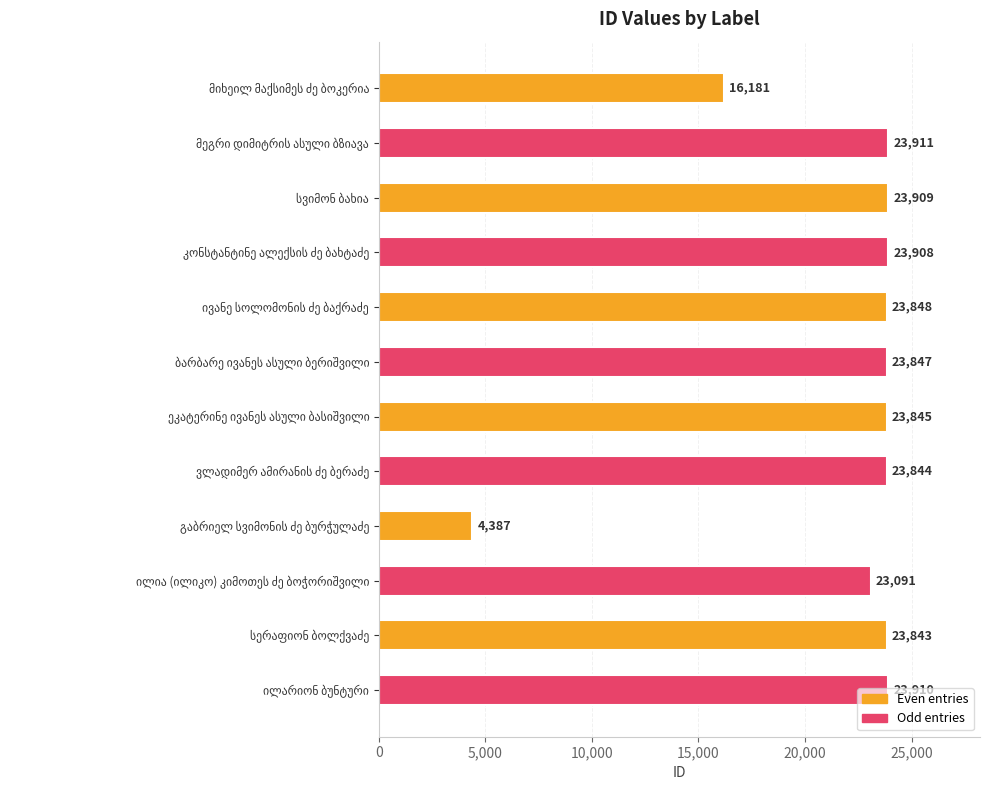

What is the maximum value shown in the chart?

23911